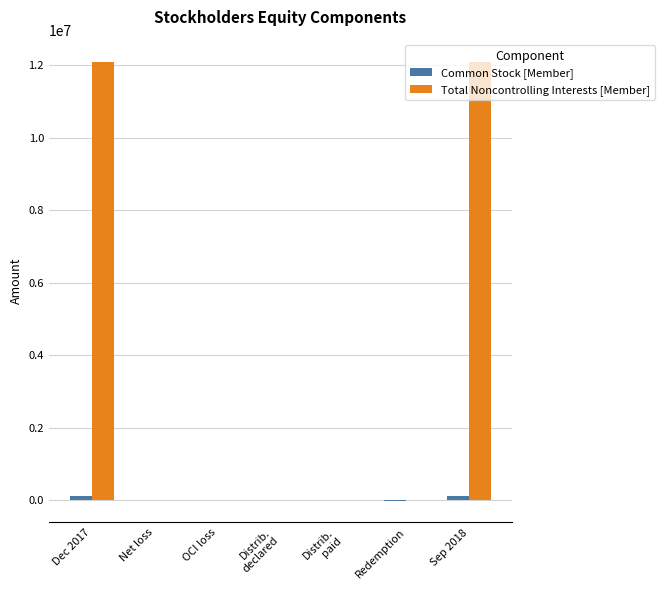

How many categories are shown in the chart?

7